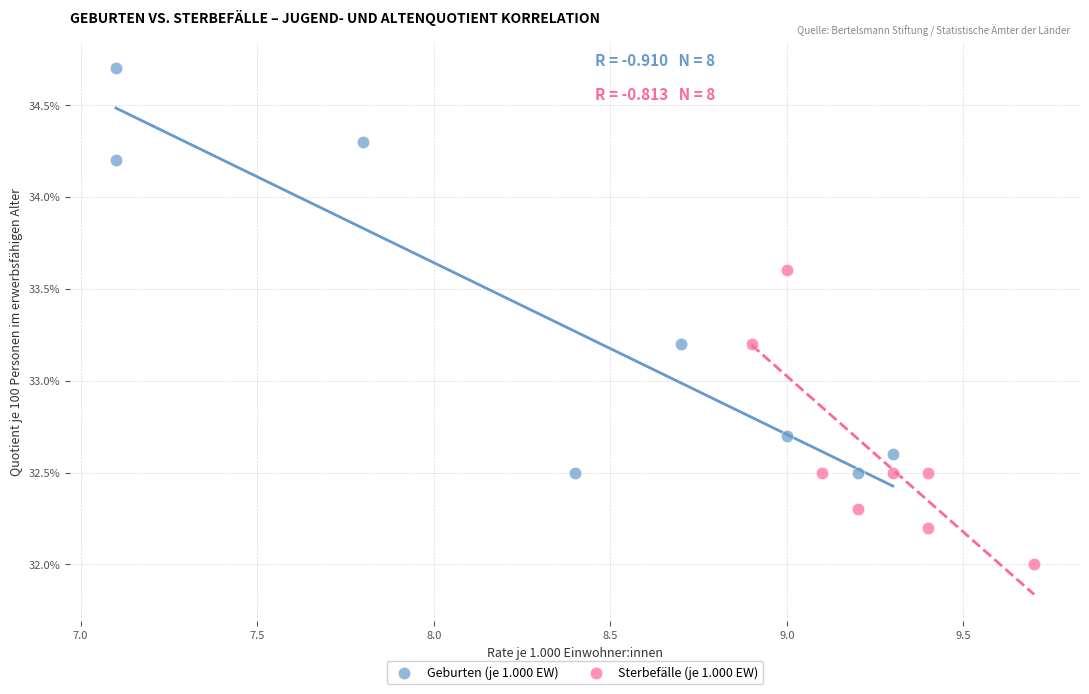

Which series has the largest Y range (max minus min)?

Geburten (je 1.000 EW)